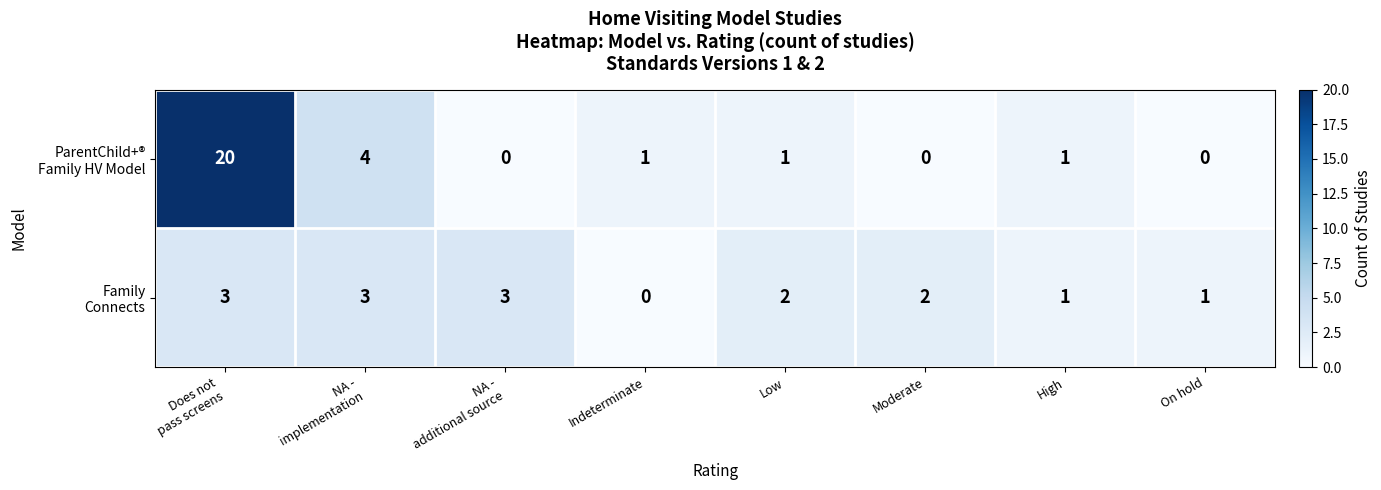

How many distinct data groups are displayed?

2